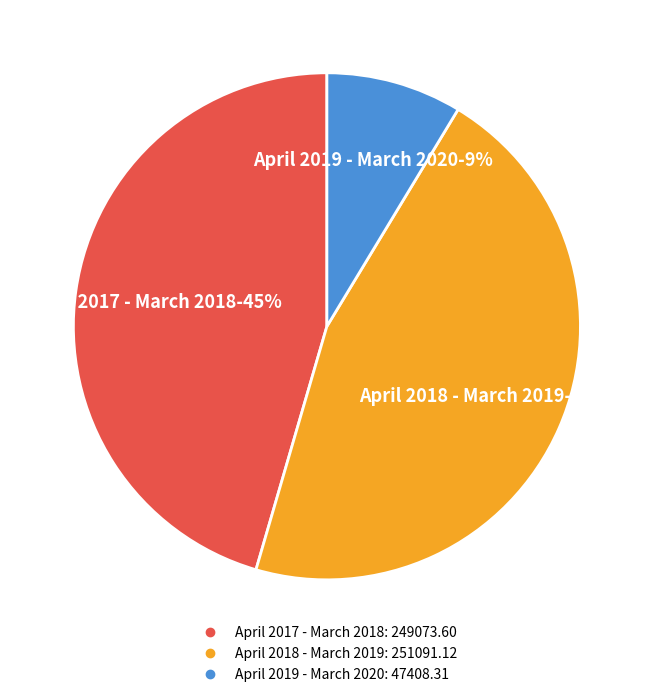

How many slices are in this pie chart?

3